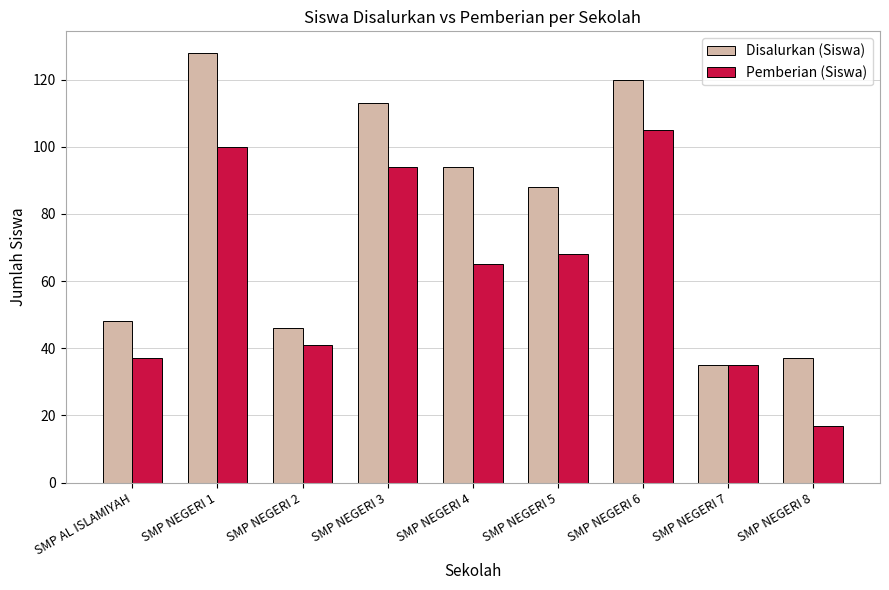

At which category is the sum across all series the highest?

SMP NEGERI 1